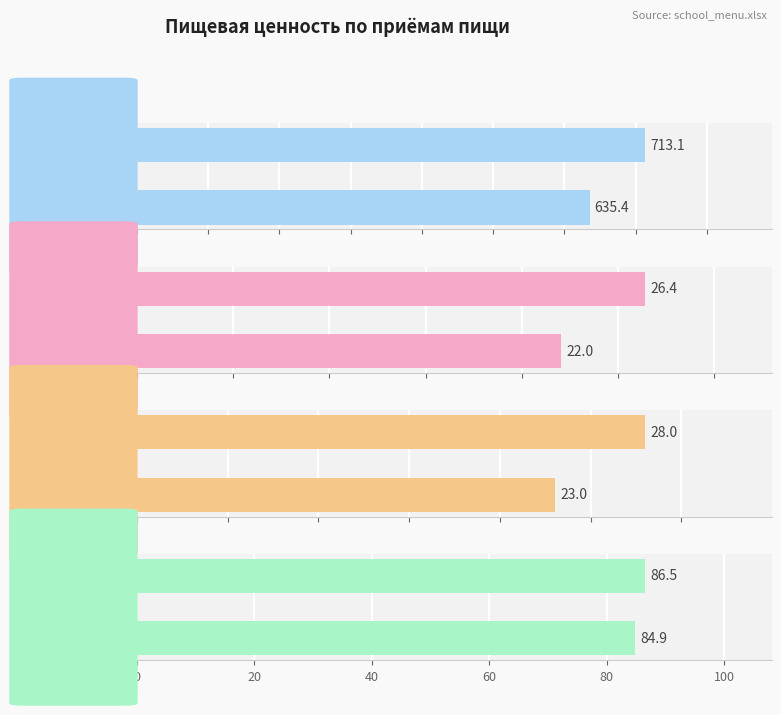

Which category has the lowest value across all series?

завтрак (Итого)